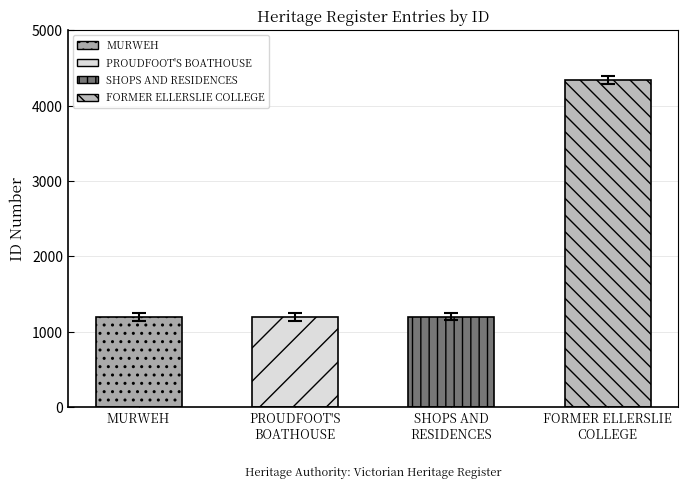

What position from the right is SHOPS AND
RESIDENCES?

2